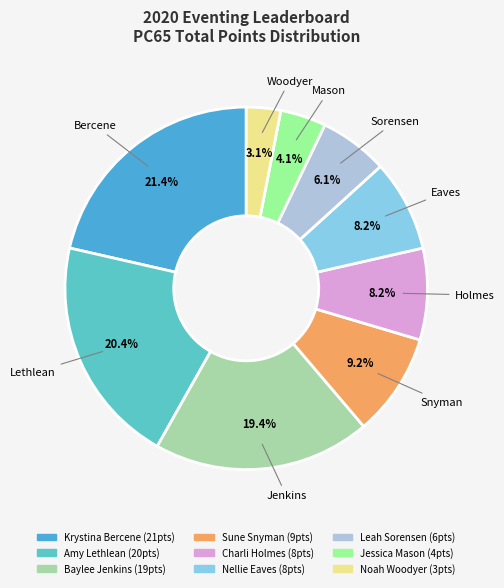

True or false: Jessica Mason accounts for 4% of the total.

True